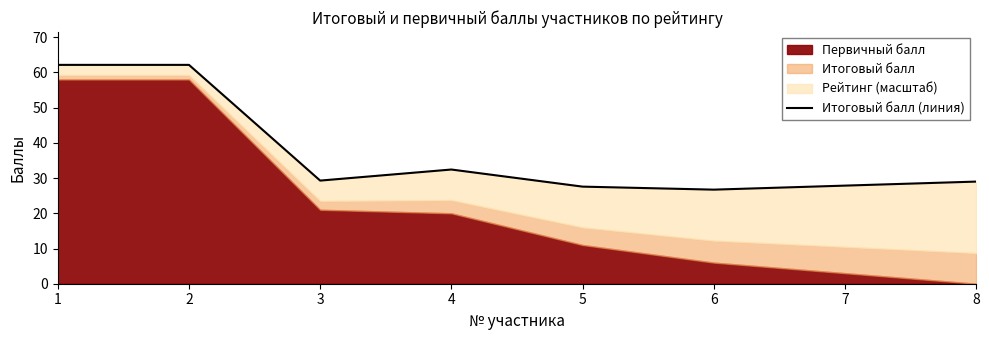

Reading left to right, list all the values displayed in this chart.

62.1	62.1	29.3	32.4	27.6	26.7	27.9	29.0